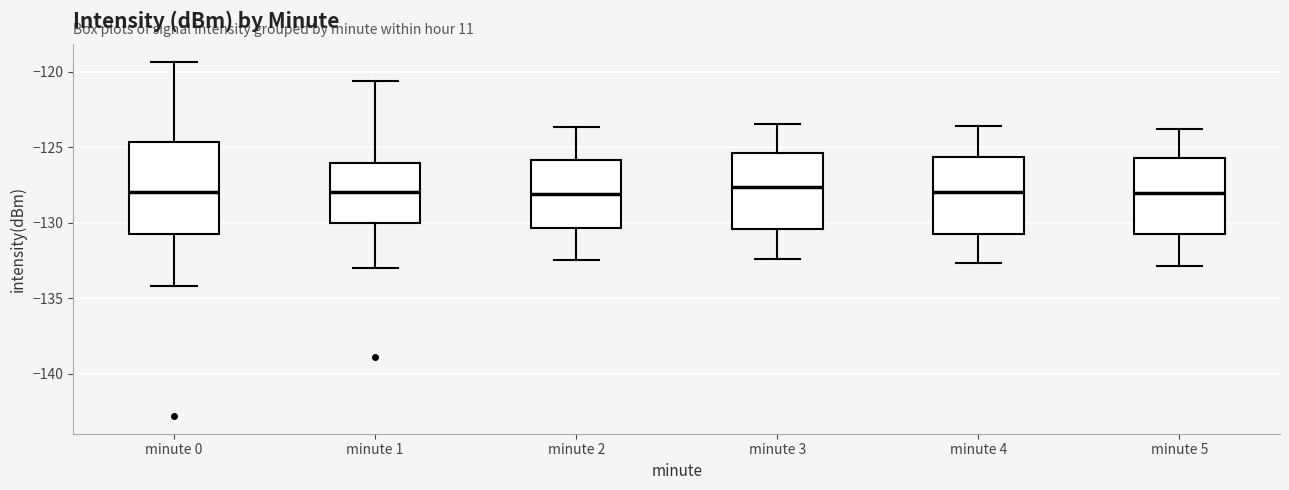

Where does the upper whisker of the box for minute 1 end on the y-axis? The values are not printed on the chart, so give them approximately, as read against the axis.

-120.5